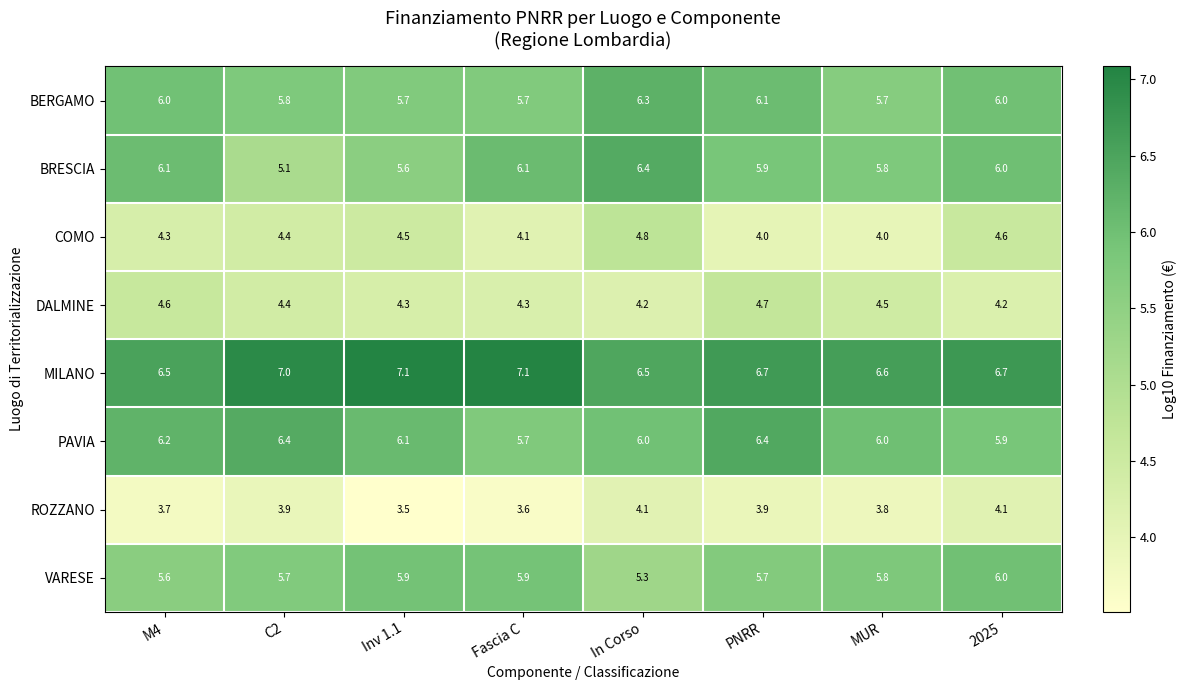

What is the total value across all series at In Corso?

43.6